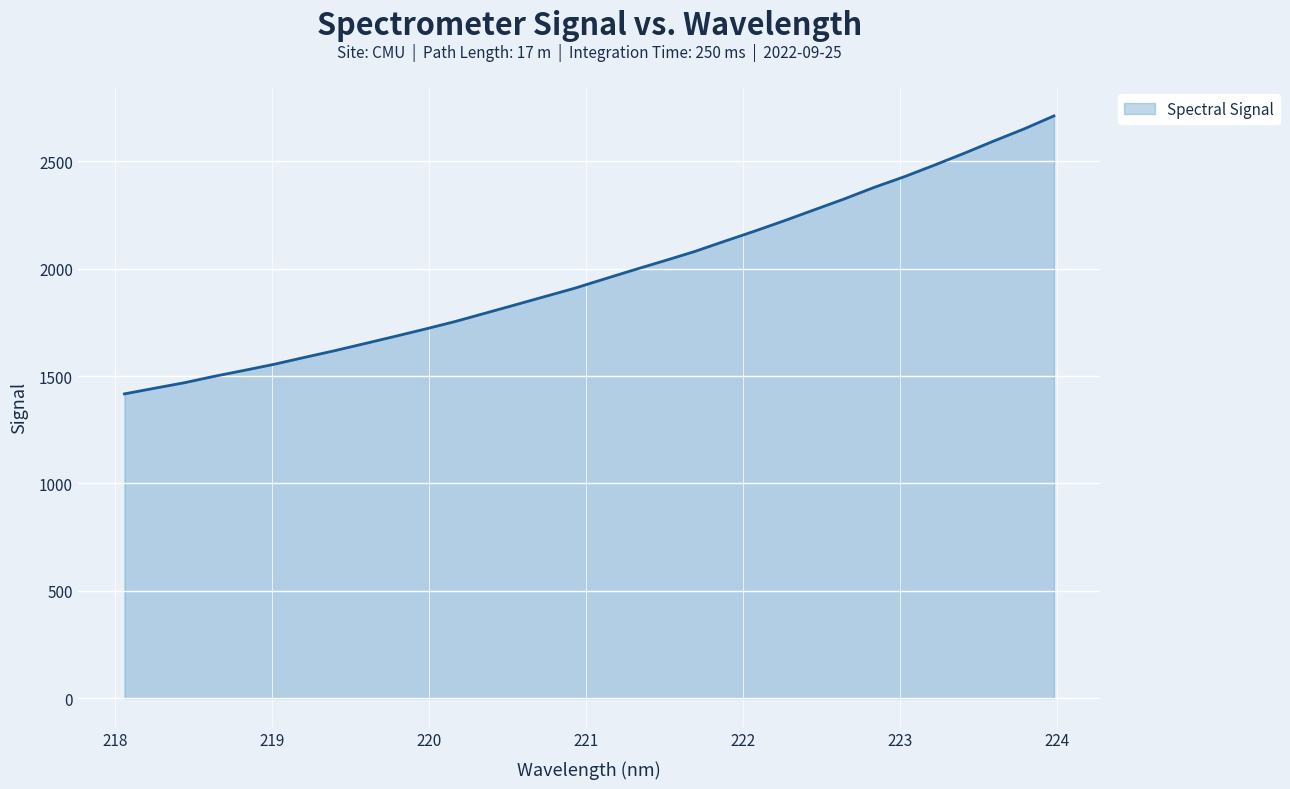

What is the maximum value shown in the chart?

2712.0